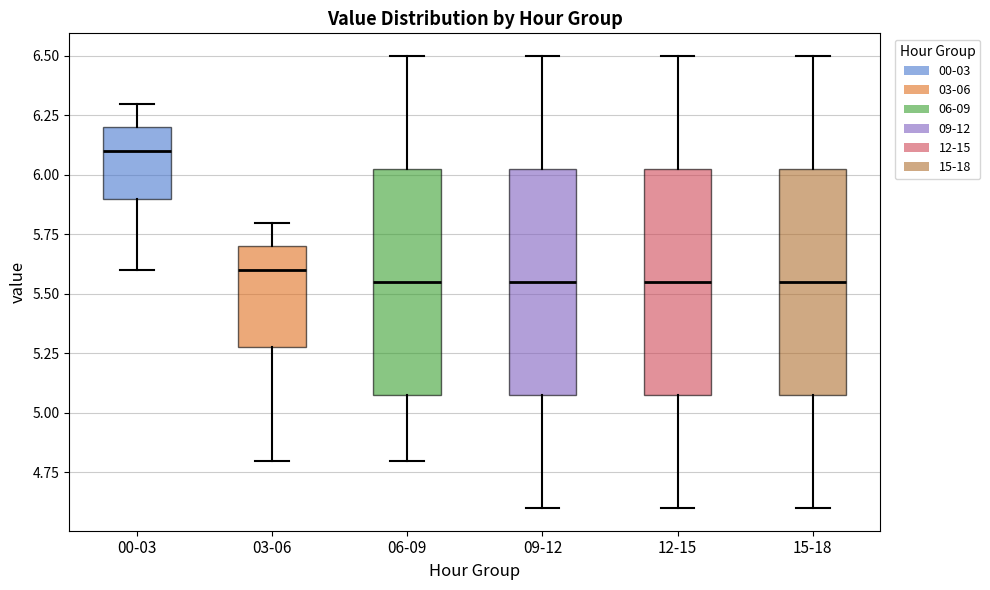

Reading left to right, read every box against the y-axis: the position of its median line, the range the box covers, and the ends of its whiskers. The values are not printed on the chart, so give them approximately, as read against the axis.

00-03: median 6.10, box 5.90 to 6.20, whiskers 5.60 to 6.30
03-06: median 5.60, box 5.30 to 5.70, whiskers 4.80 to 5.80
06-09: median 5.55, box 5.10 to 6.05, whiskers 4.80 to 6.50
09-12: median 5.55, box 5.10 to 6.05, whiskers 4.60 to 6.50
12-15: median 5.55, box 5.10 to 6.05, whiskers 4.60 to 6.50
15-18: median 5.55, box 5.10 to 6.05, whiskers 4.60 to 6.50